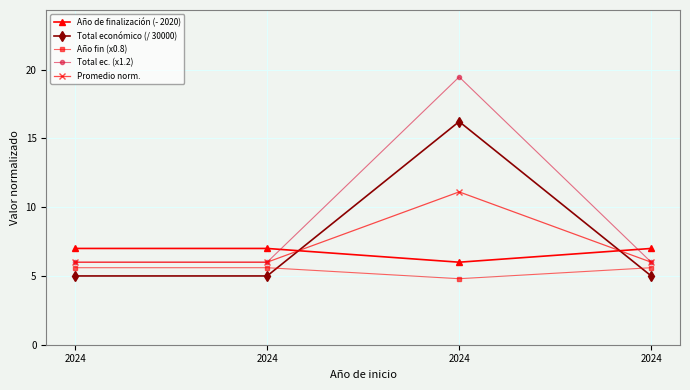

What are all the series names shown in the legend?

Año de finalización (- 2020), Total económico (/ 30000), Año fin (x0.8), Total ec. (x1.2), Promedio norm.